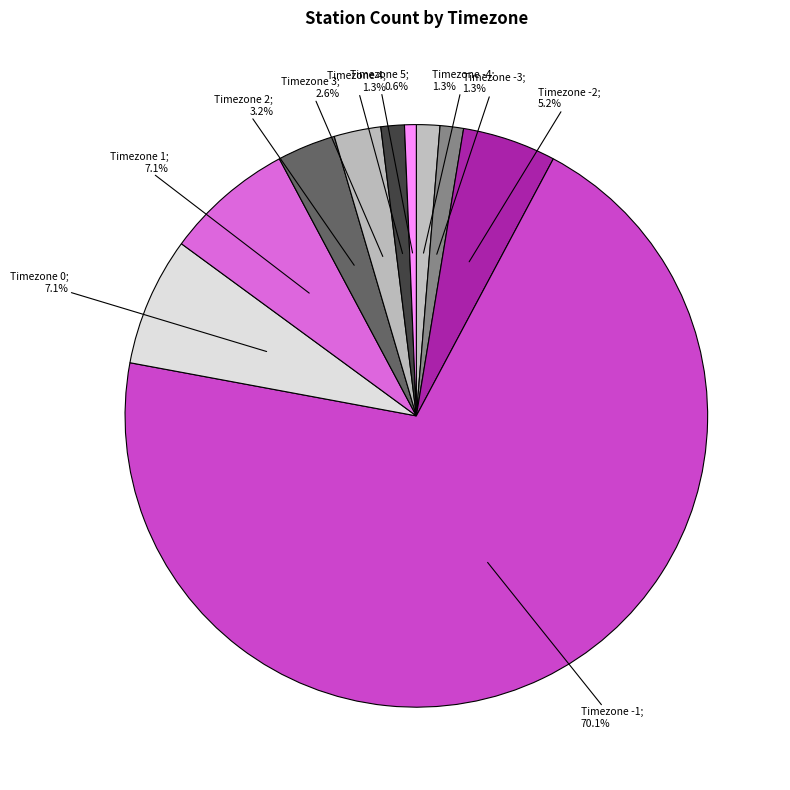

How many slices are in this pie chart?

10